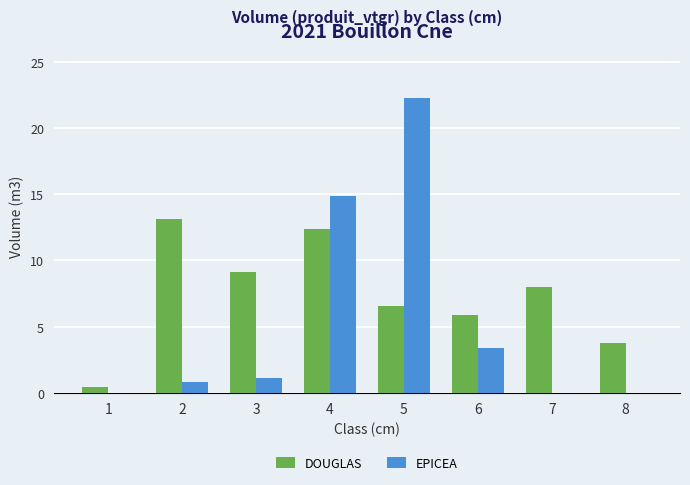

Read the DOUGLAS value at 8.

3.8